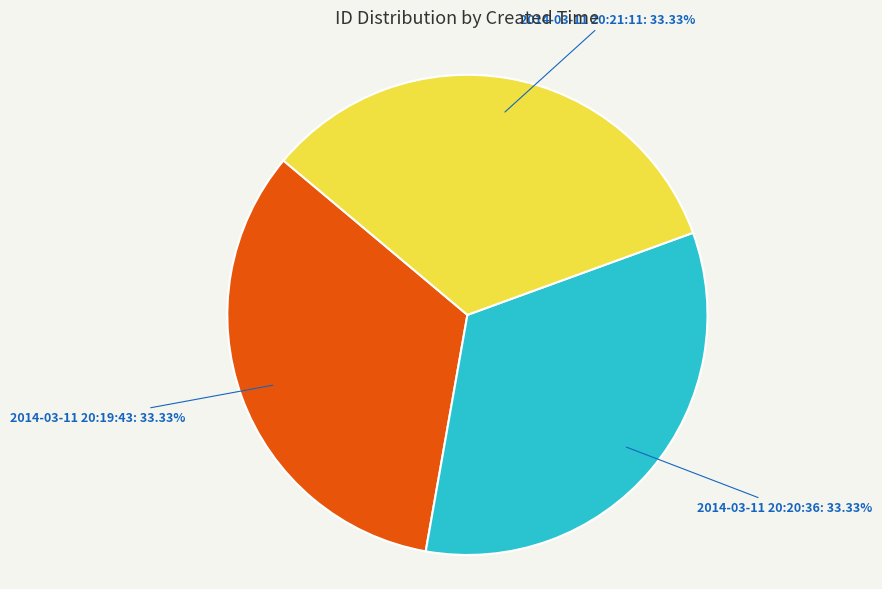

To the nearest percent, what is the average slice percentage?

33%